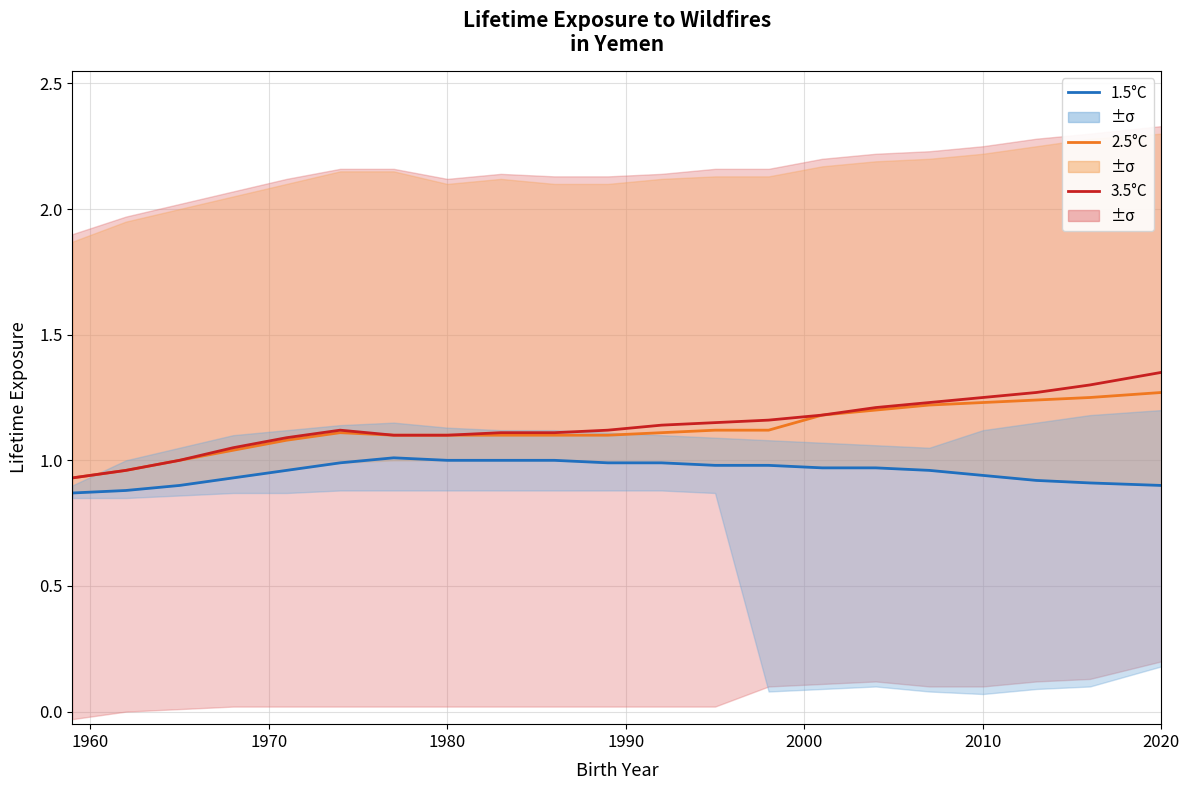

True or false: 1.5°C and 3.5°C cross at least once.

False